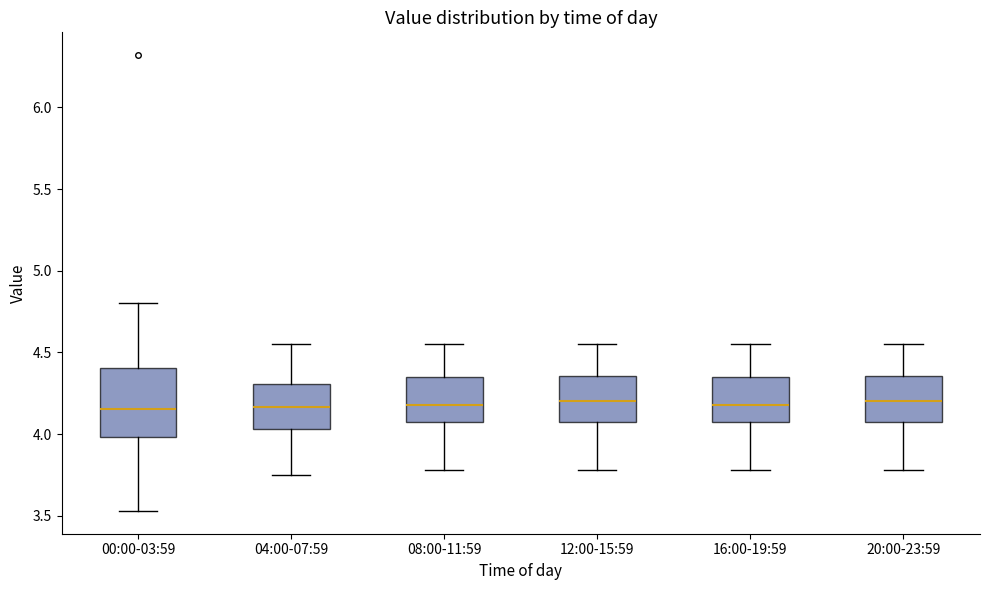

Comparing the boxes themselves (not the whiskers), which one is the tallest?

00:00-03:59